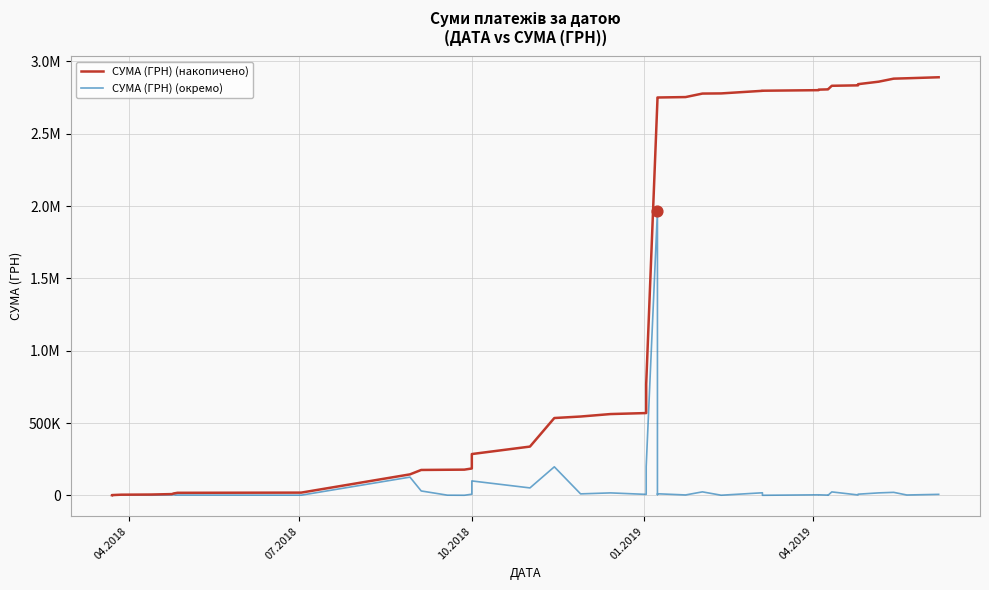

What are all the series names shown in the legend?

СУМА (ГРН) (накопичено), СУМА (ГРН) (окремо)